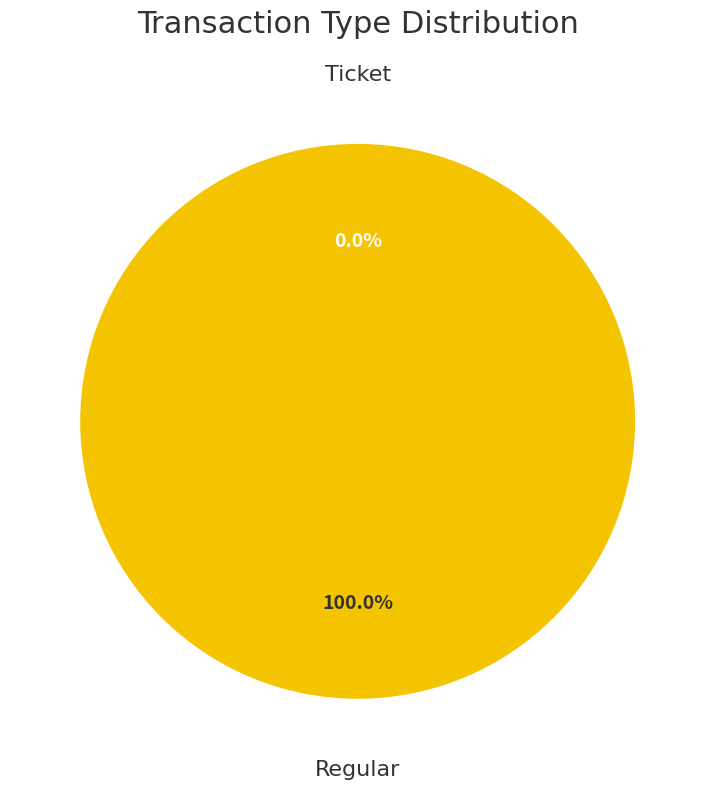

Does Ticket represent more than half of the total?

No